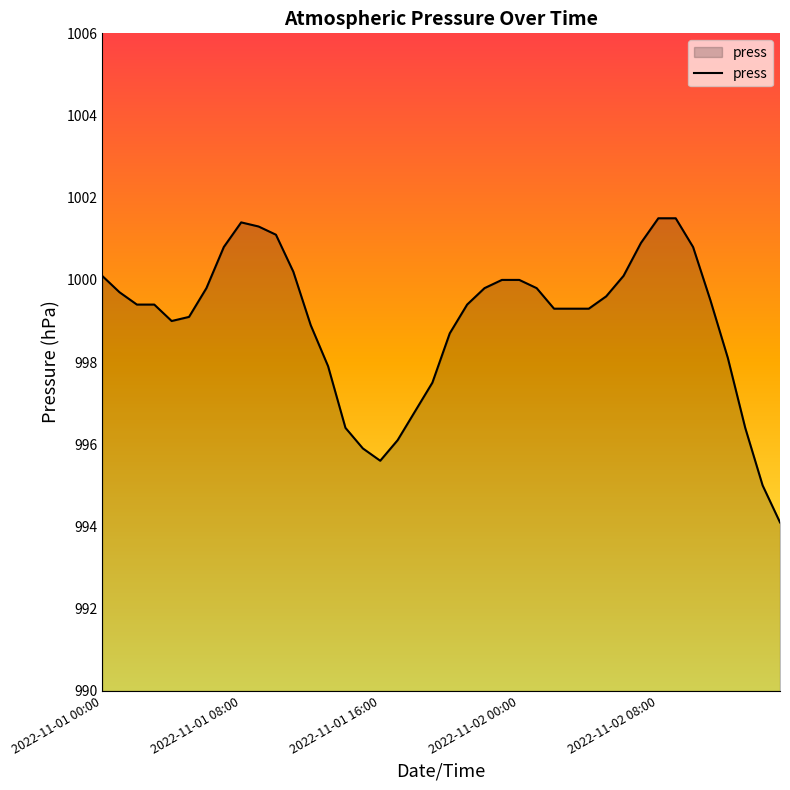

What is the greatest value displayed?

1001.5